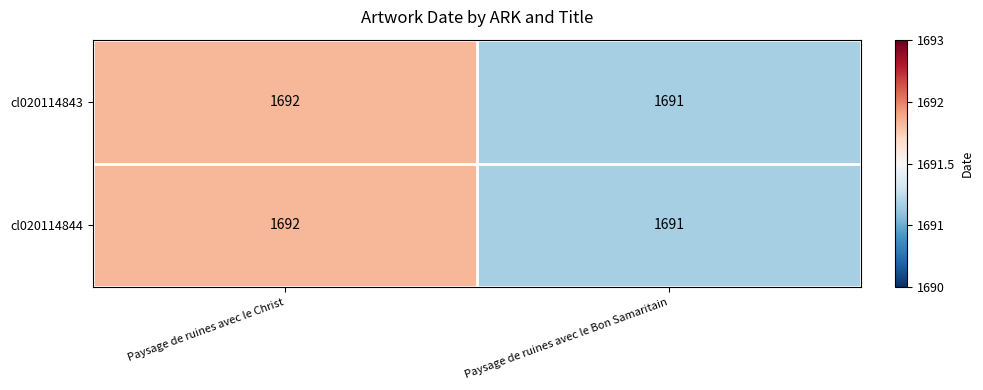

What is the total value across all series at Paysage de ruines avec le Bon Samaritain?

3382